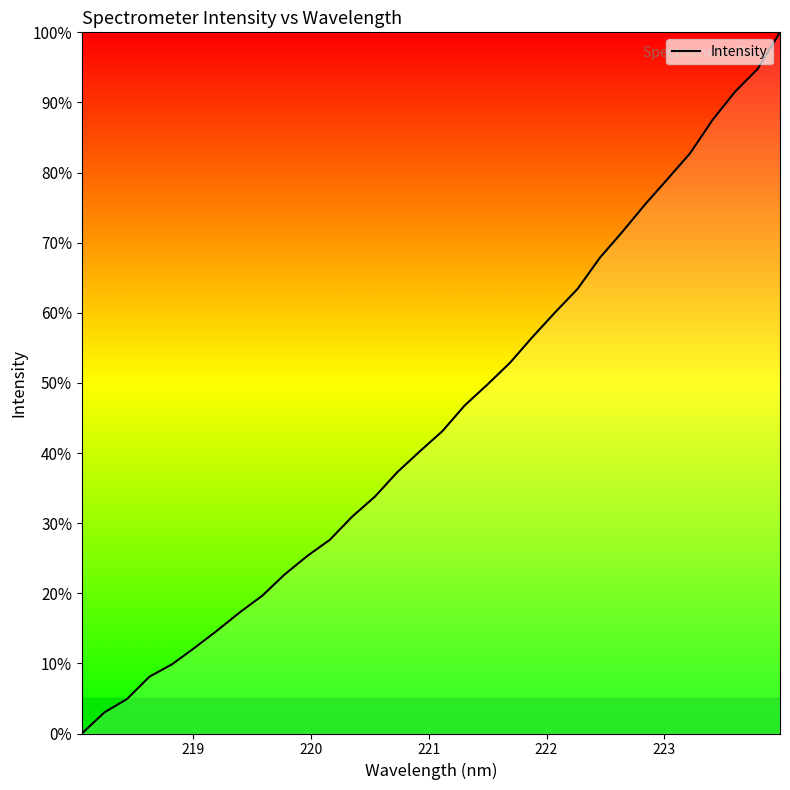

Count the number of data series in this chart.

1